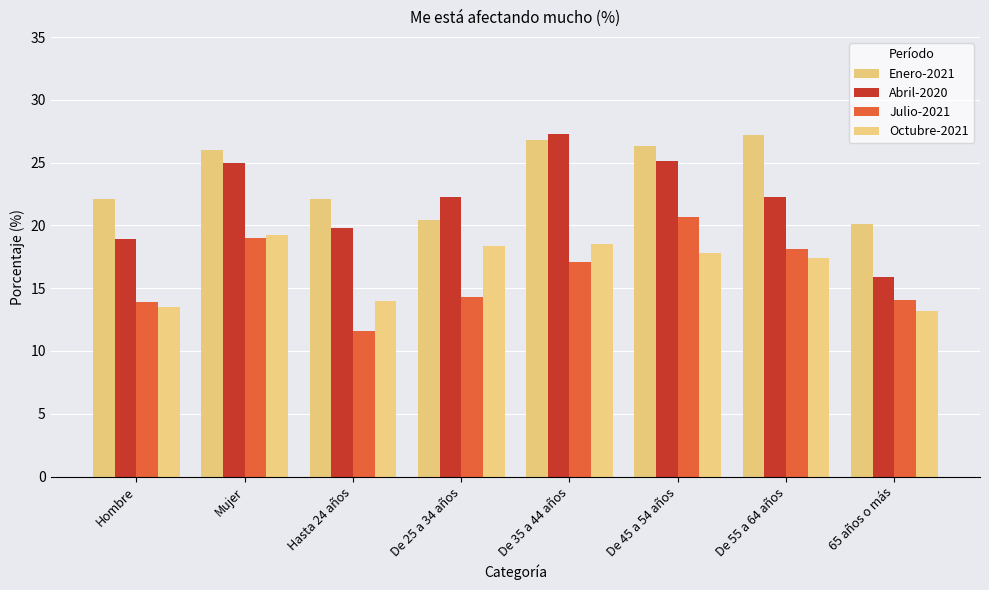

Which series has the largest range (max minus min)?

Abril-2020